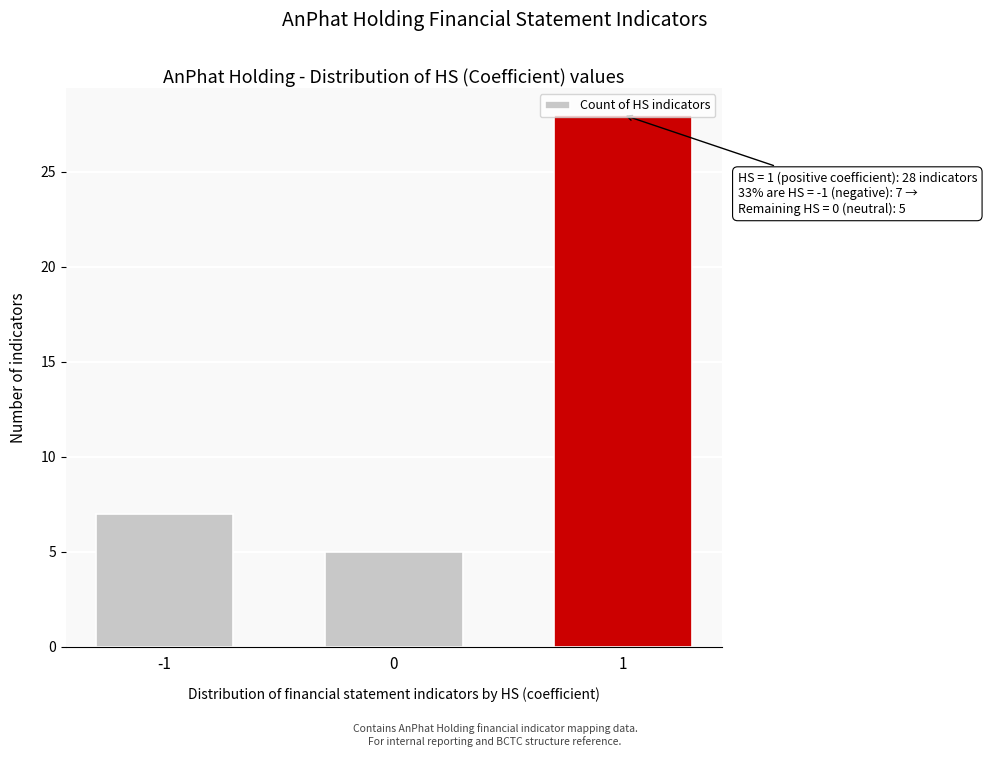

What is the sum of the values at 0 and -1?

12